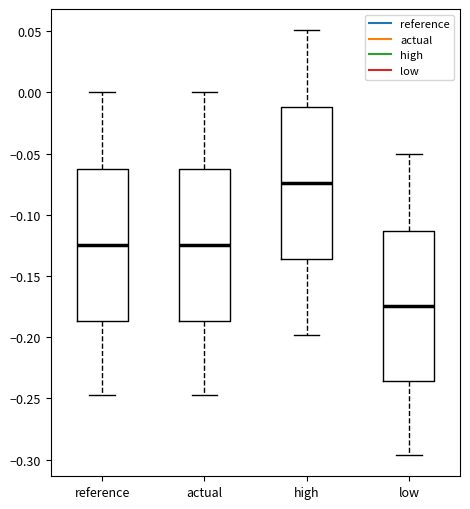

Reading left to right, transcribe this box plot: for each box, give where its median line is, the range the box spans, and where its two whiskers end, as read against the y-axis. The values are not printed on the chart, so give them approximately, as read against the axis.

reference: median -0.125, box -0.185 to -0.060, whiskers -0.245 to 0.000
actual: median -0.125, box -0.185 to -0.060, whiskers -0.245 to 0.000
high: median -0.075, box -0.135 to -0.010, whiskers -0.200 to 0.050
low: median -0.175, box -0.235 to -0.115, whiskers -0.295 to -0.050